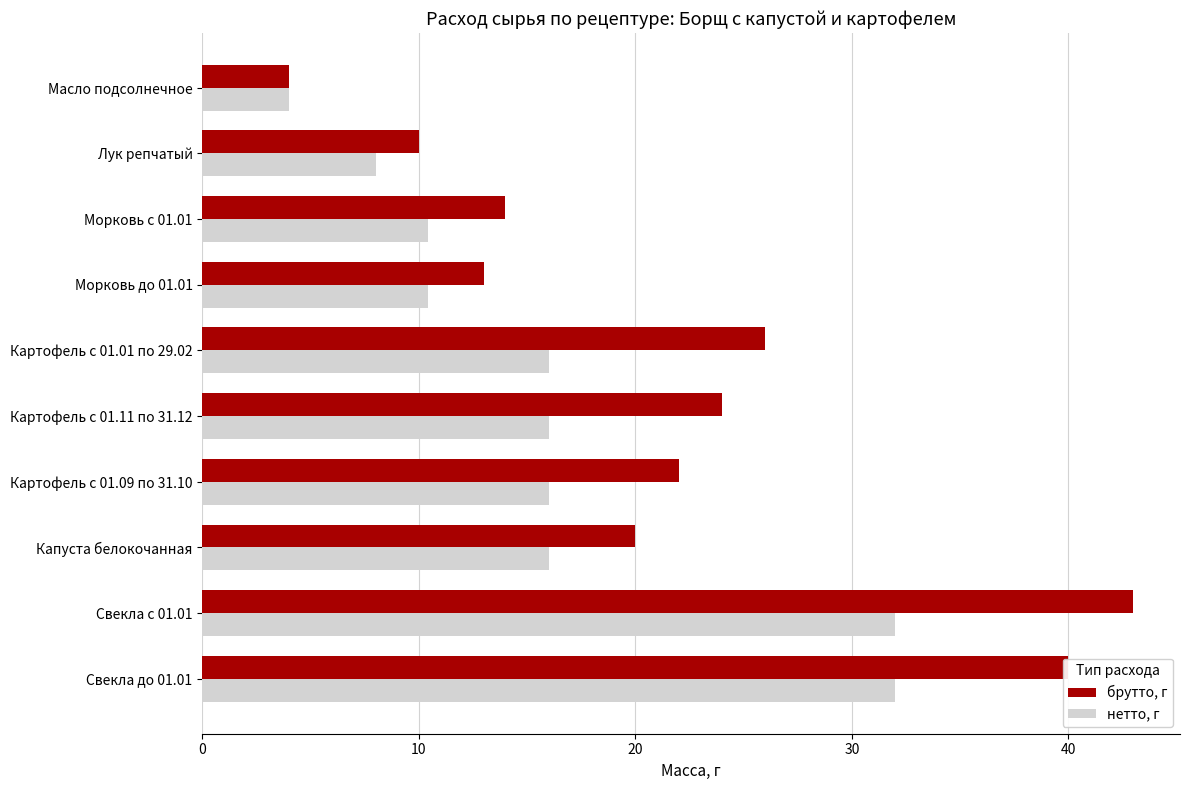

List the series in order of their peak value, lowest first.

нетто, г, брутто, г